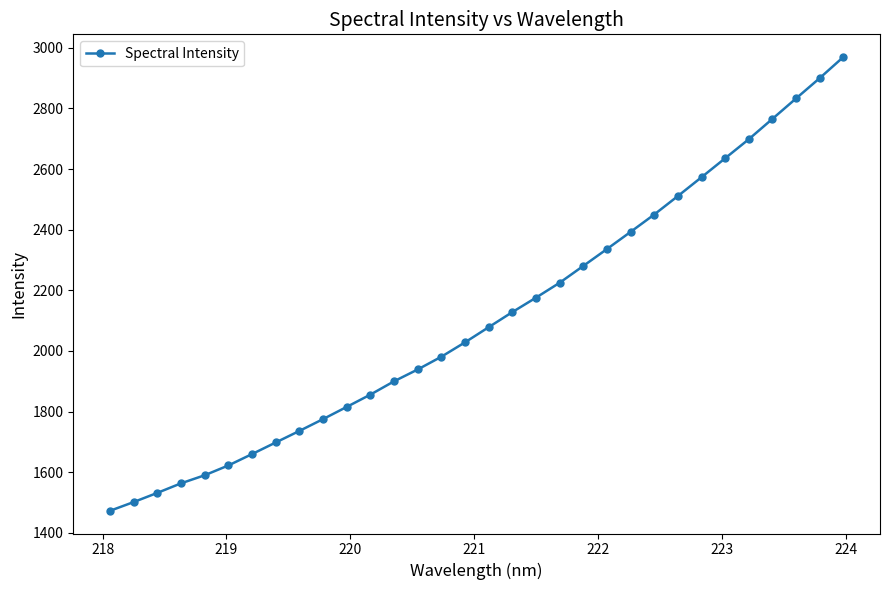

What is the difference between the maximum and minimum values?

1497.5